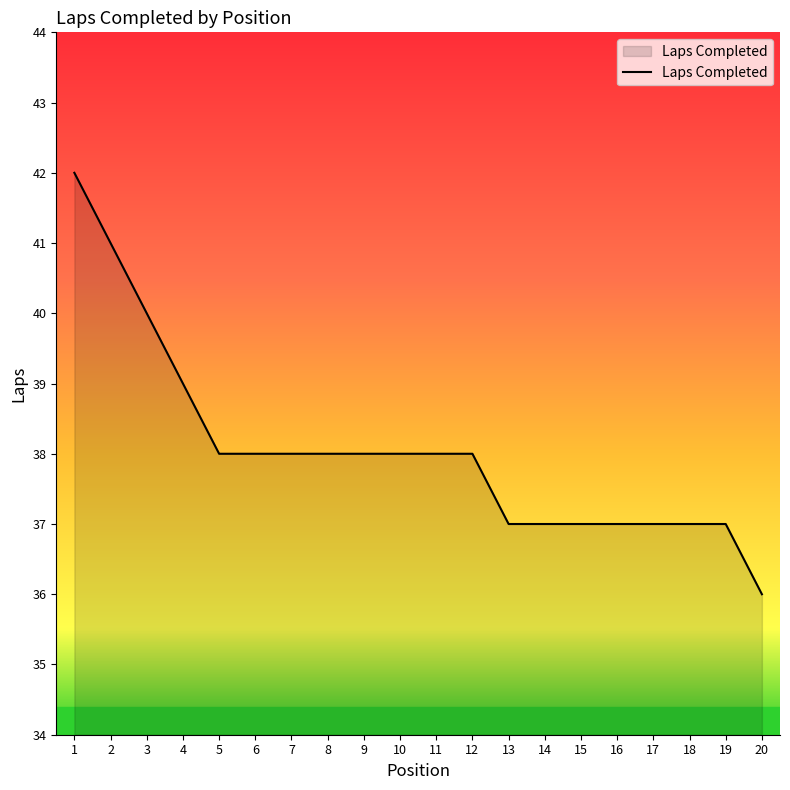

Reading left to right, list all the values displayed in this chart.

1=42	2=41	3=40	4=39	5=38	6=38	7=38	8=38	9=38	10=38	11=38	12=38	13=37	14=37	15=37	16=37	17=37	18=37	19=37	20=36